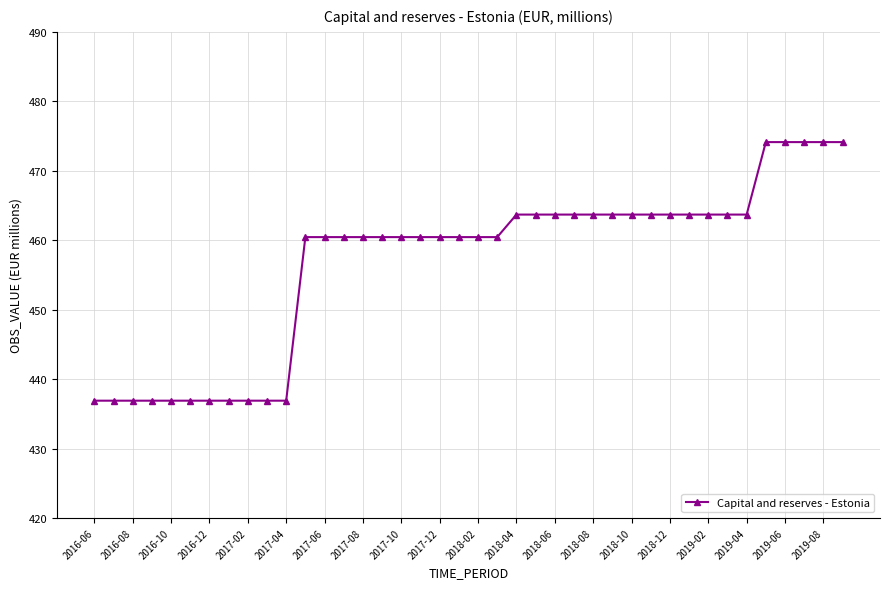

What is the minimum value shown in the chart?

436.9